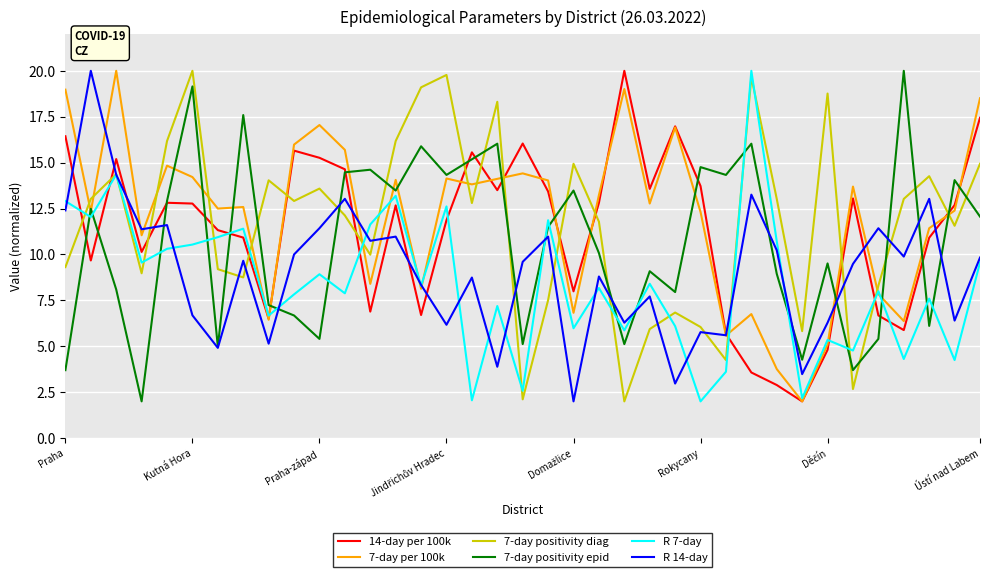

True or false: 7-day positivity diag and 7-day positivity epid cross at least once.

True